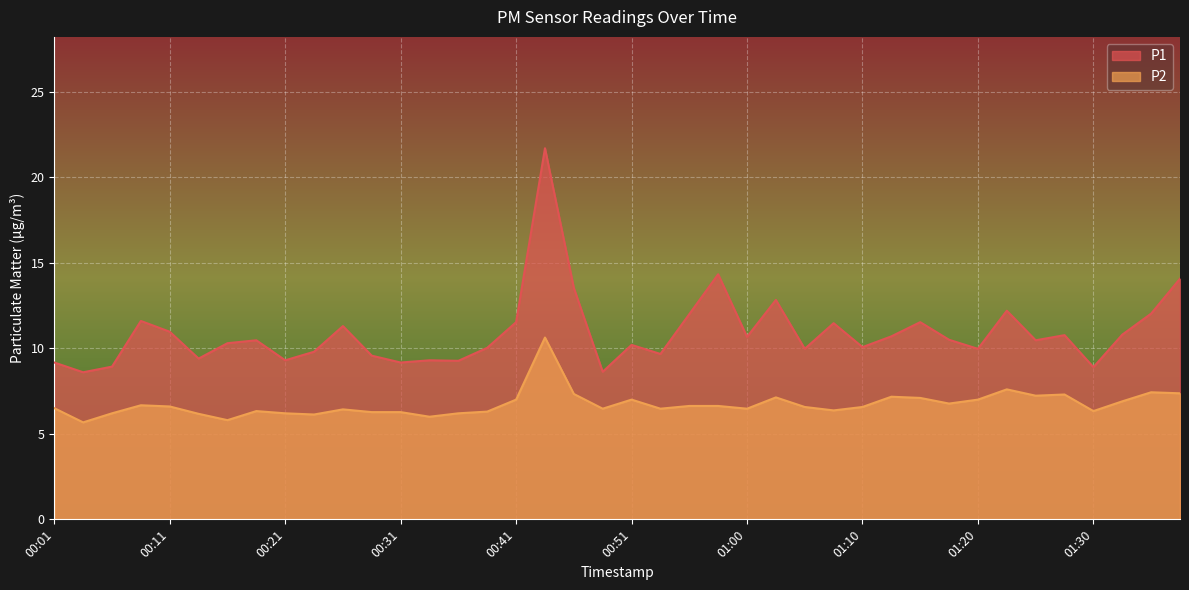

In P2, how many points are higher than both neighbors (excluding endpoints)?

10